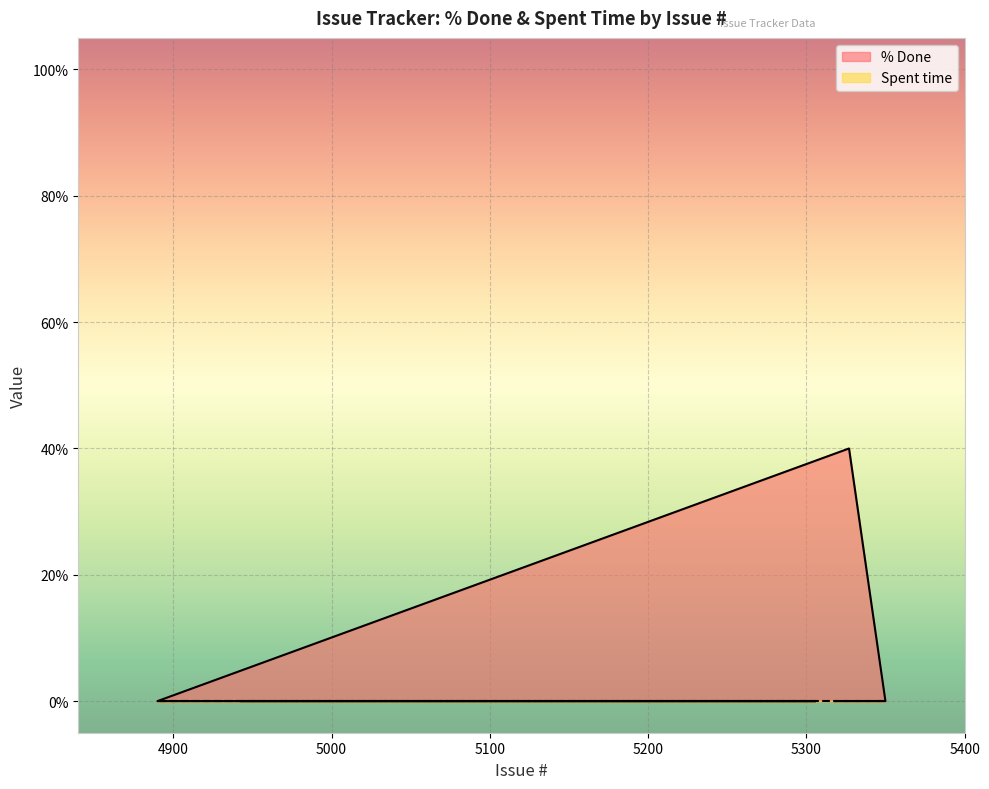

What is the maximum value for % Done?

40